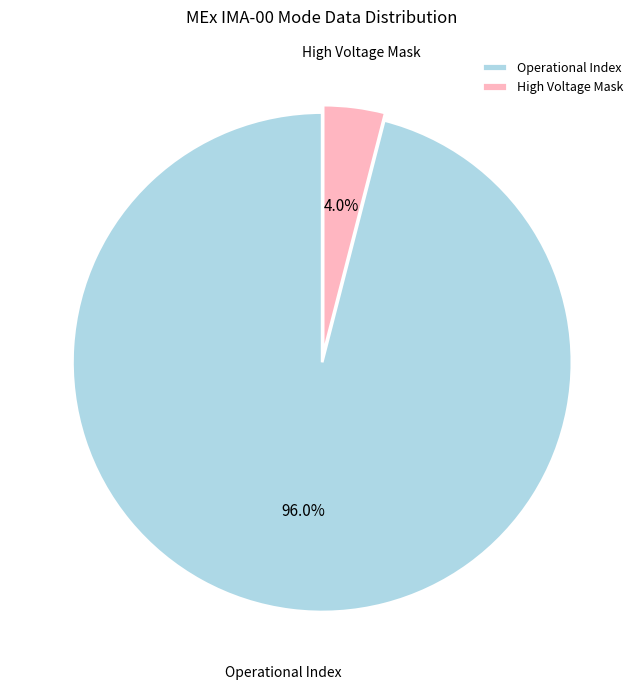

What is the smallest slice in the pie chart?

High Voltage Mask